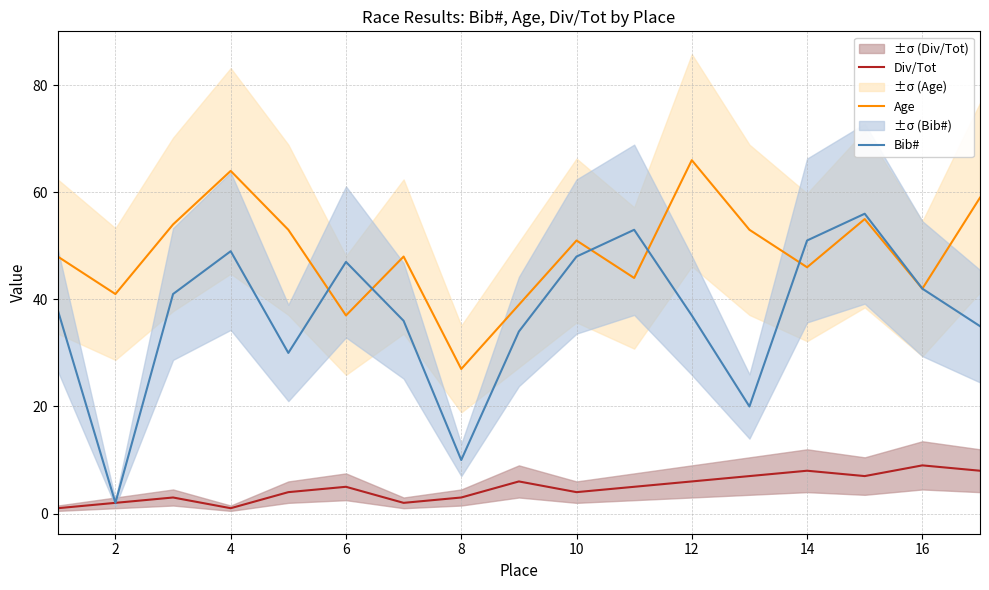

In Age, how many points are higher than both neighbors (excluding endpoints)?

5